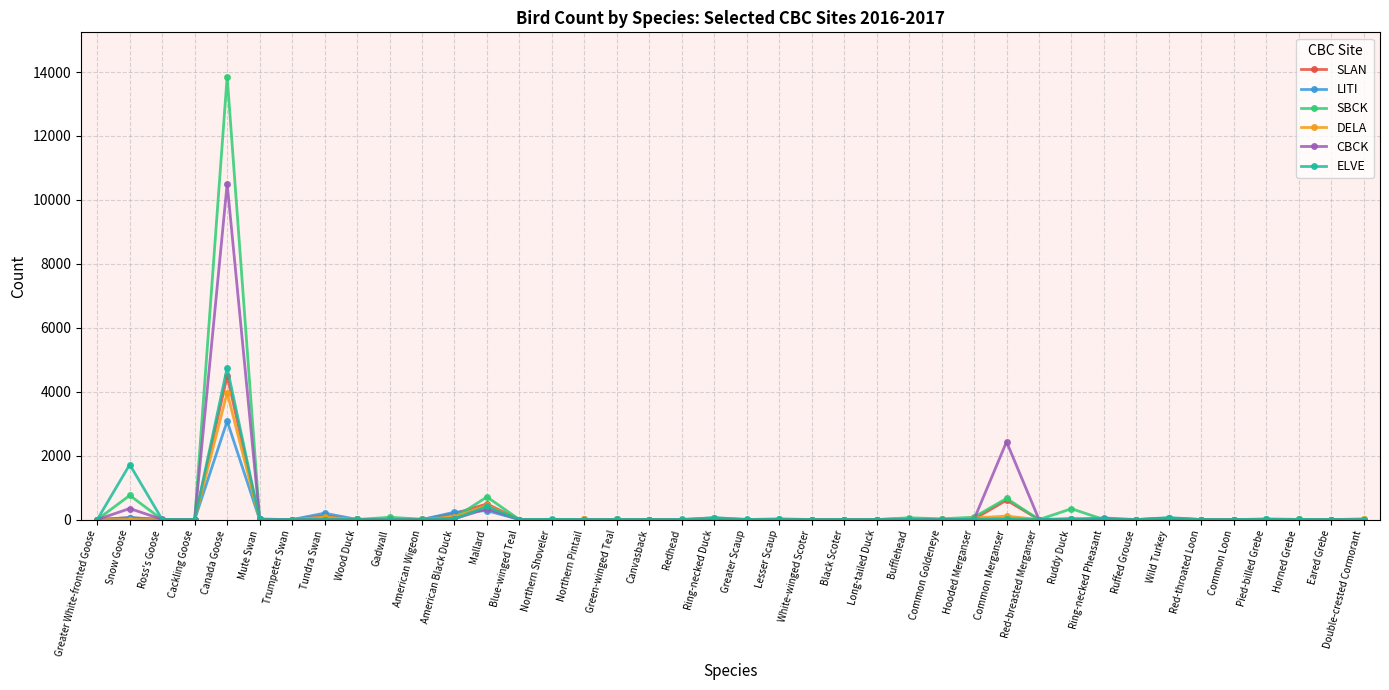

What is the difference between the maximum and minimum values in the DELA series?

3973